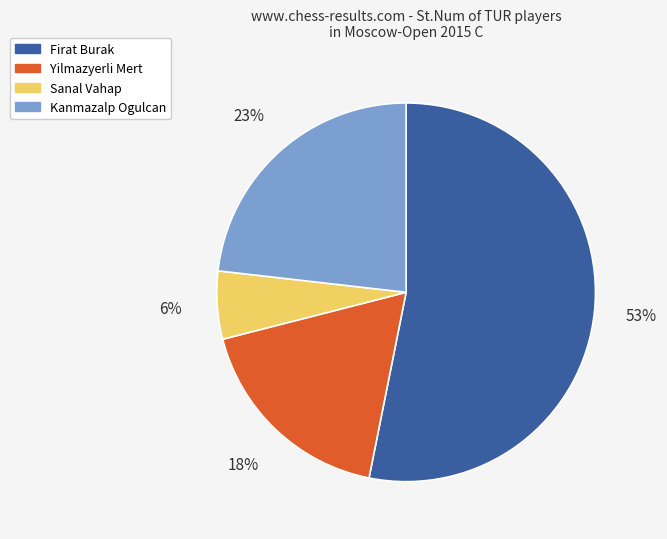

Rank the categories by value from lowest to highest.

Sanal Vahap, Yilmazyerli Mert, Kanmazalp Ogulcan, Firat Burak